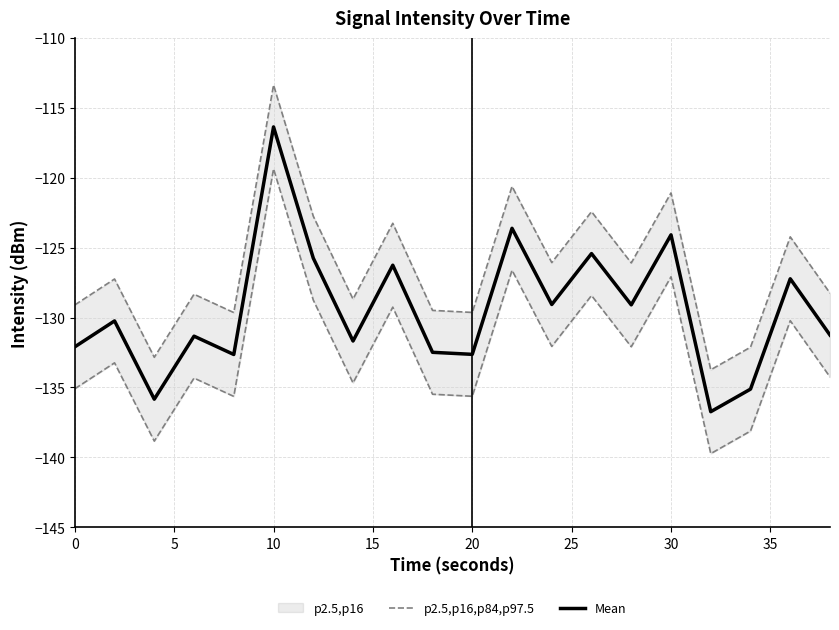

Which category has the highest value in the Mean series?

10